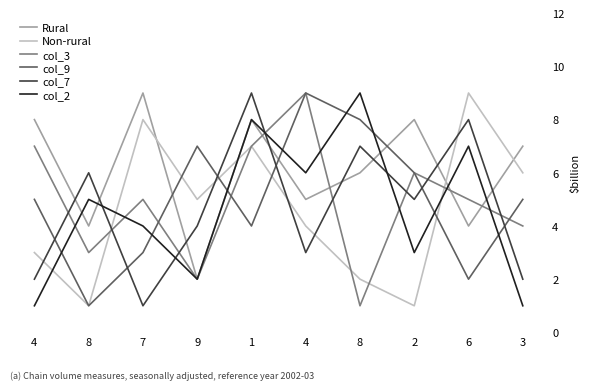

Does the chart have visible grid lines?

No